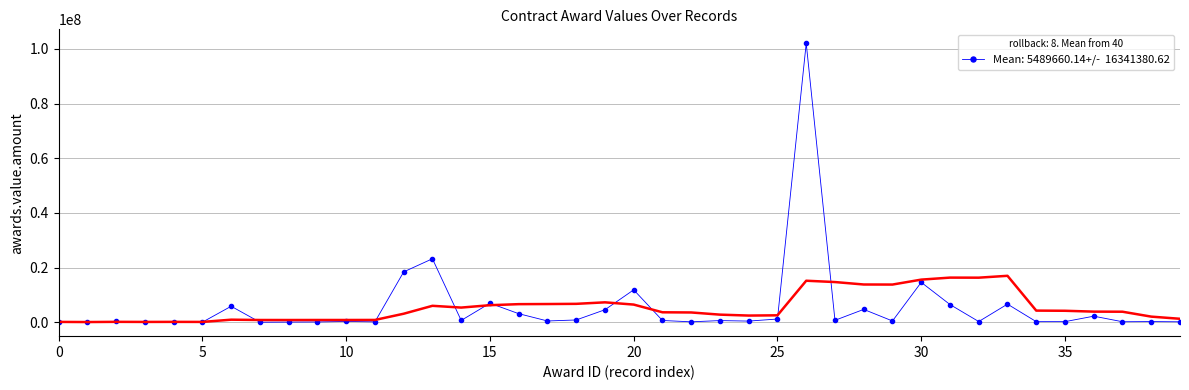

How many values exceed 467533?

20